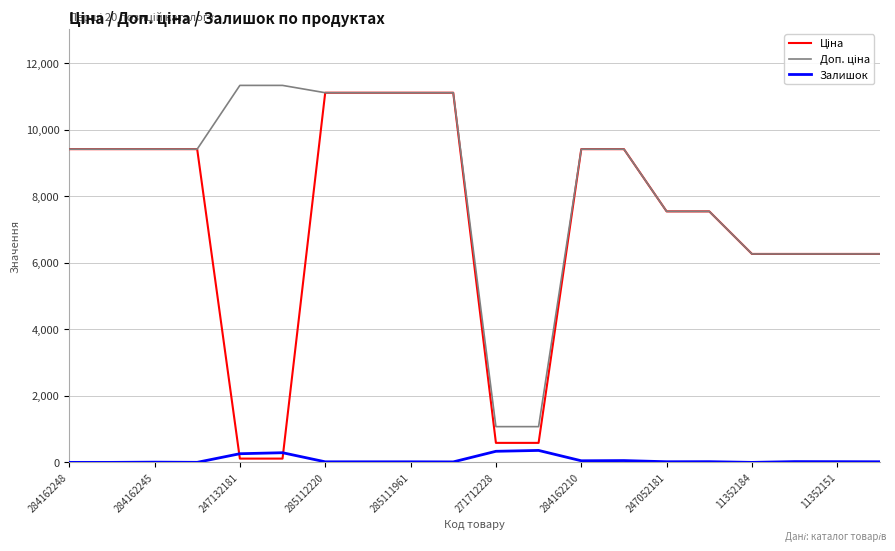

Count the number of data series in this chart.

3